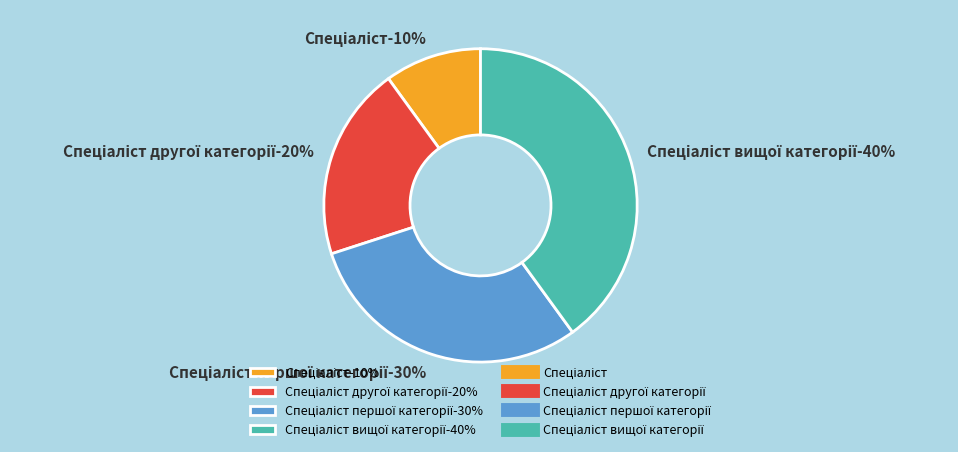

Is it true that Спеціаліст другої категорії is 28% of the pie?

False